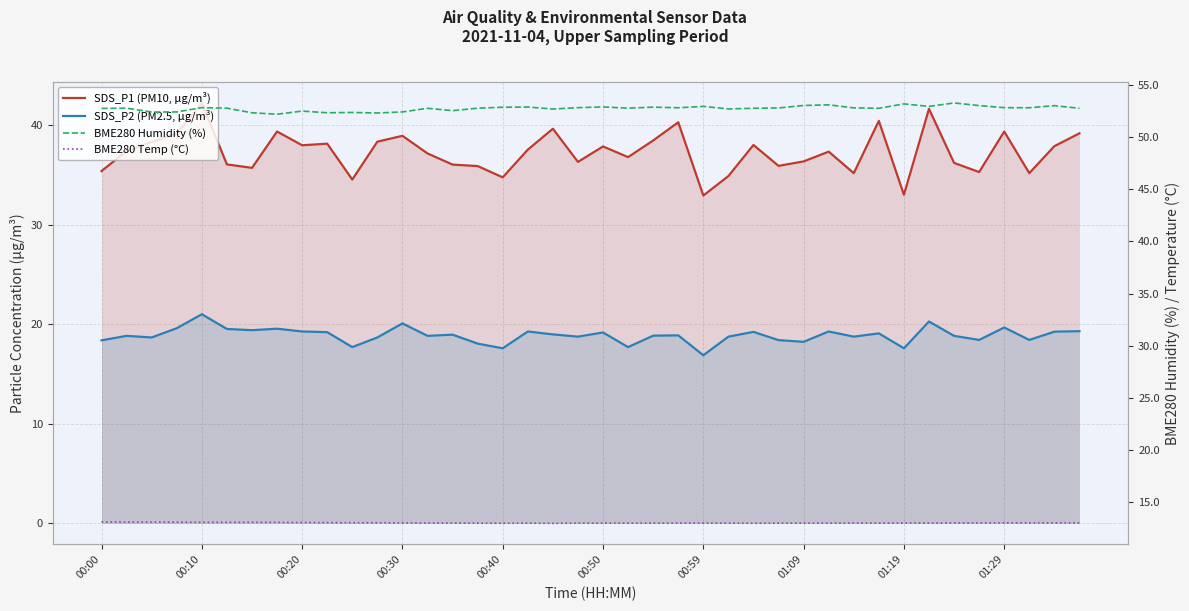

What is the value of the BME280 Temp (°C) point at the 5th from the left?

13.1